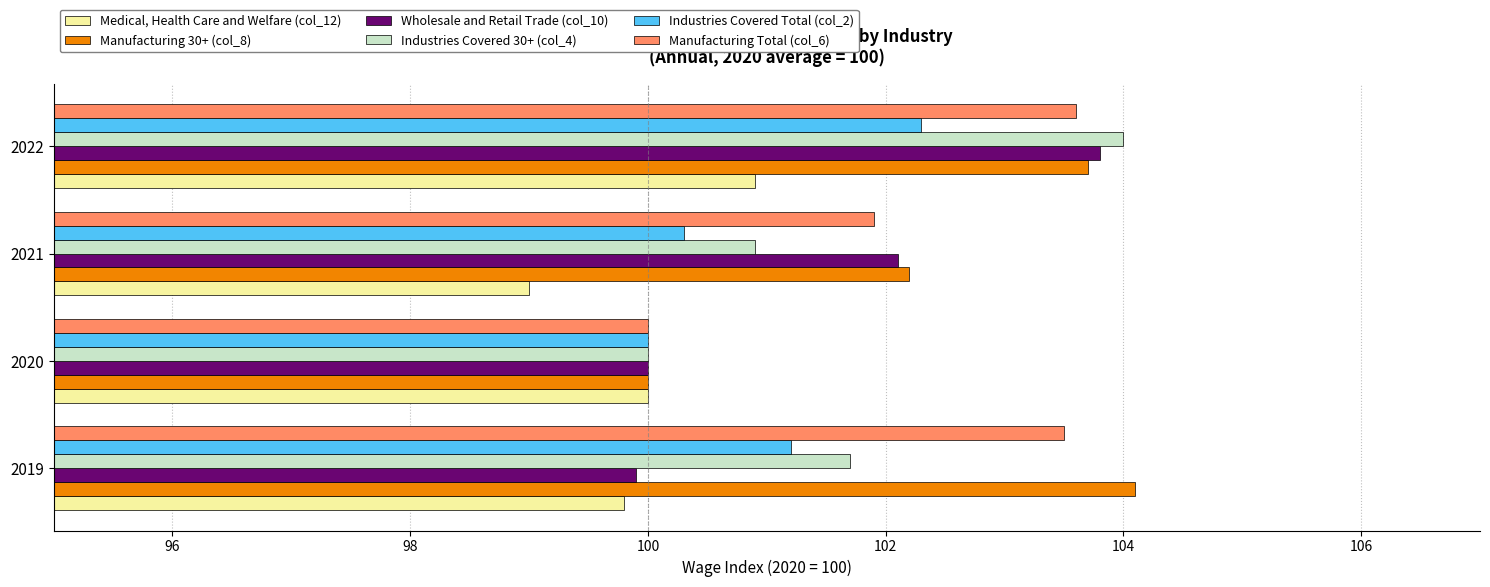

What is the difference between the highest and lowest values at 2021?

3.2